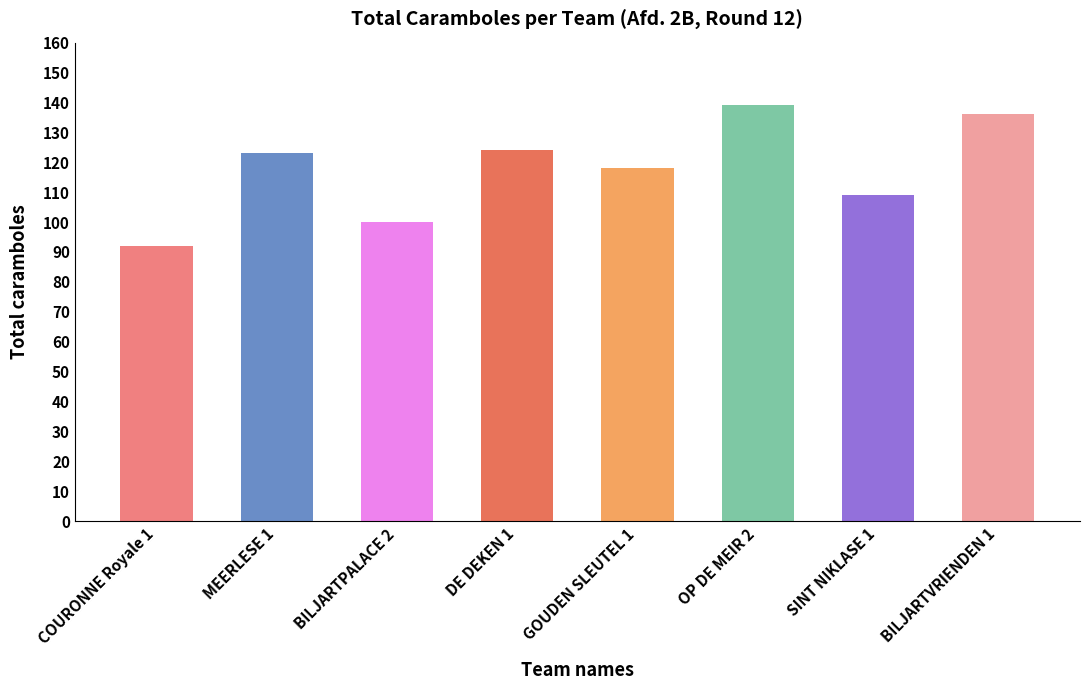

What is the label of the 1st bar from the left?

COURONNE Royale 1